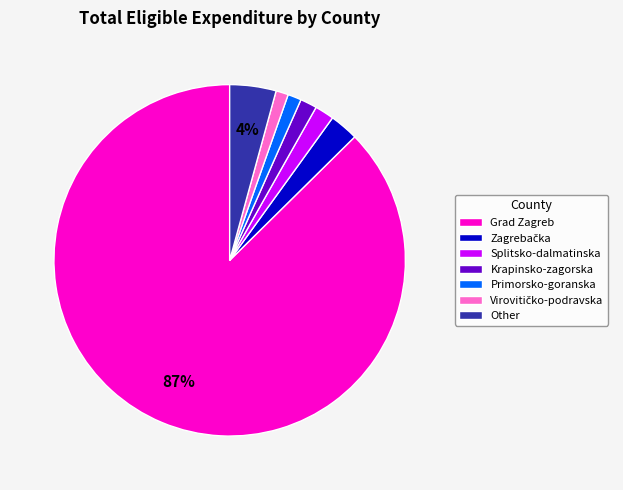

Does any single category account for the majority?

Yes